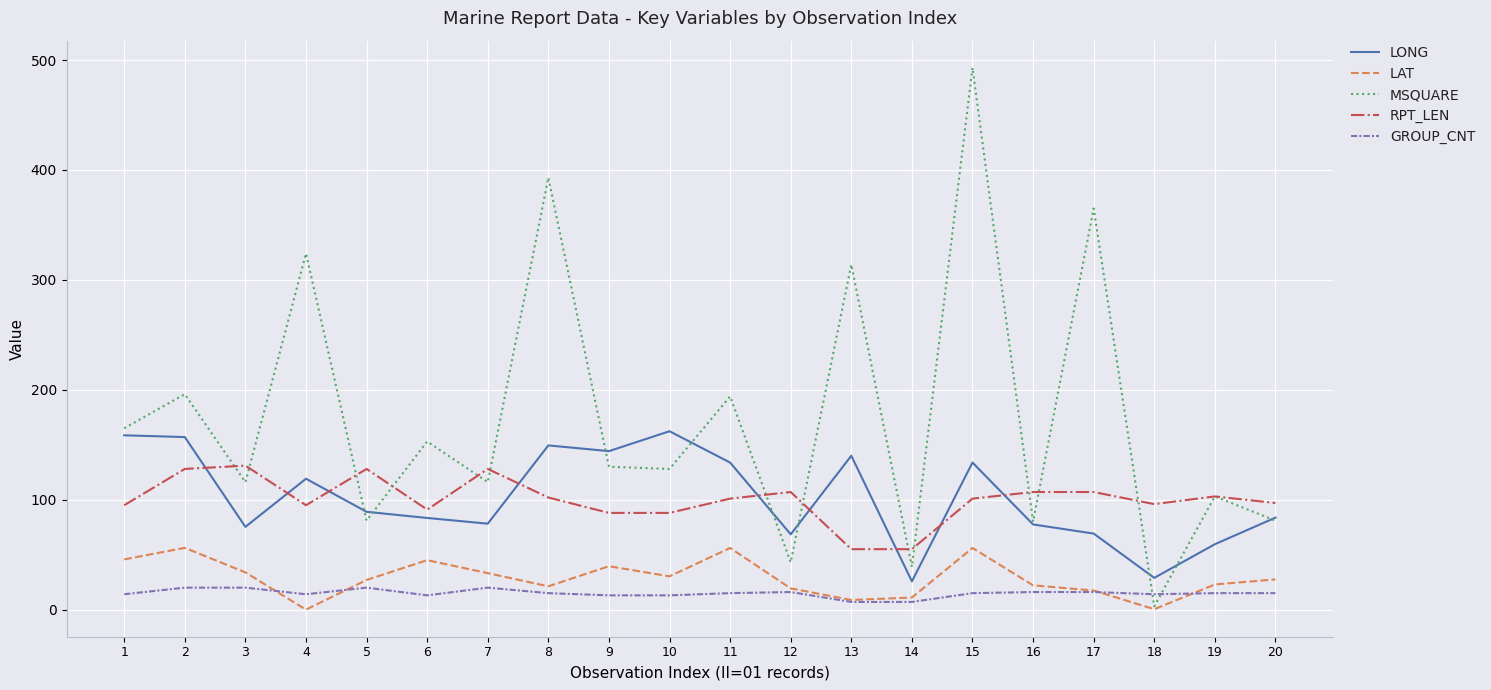

What is the average value of the RPT_LEN series?

100.2